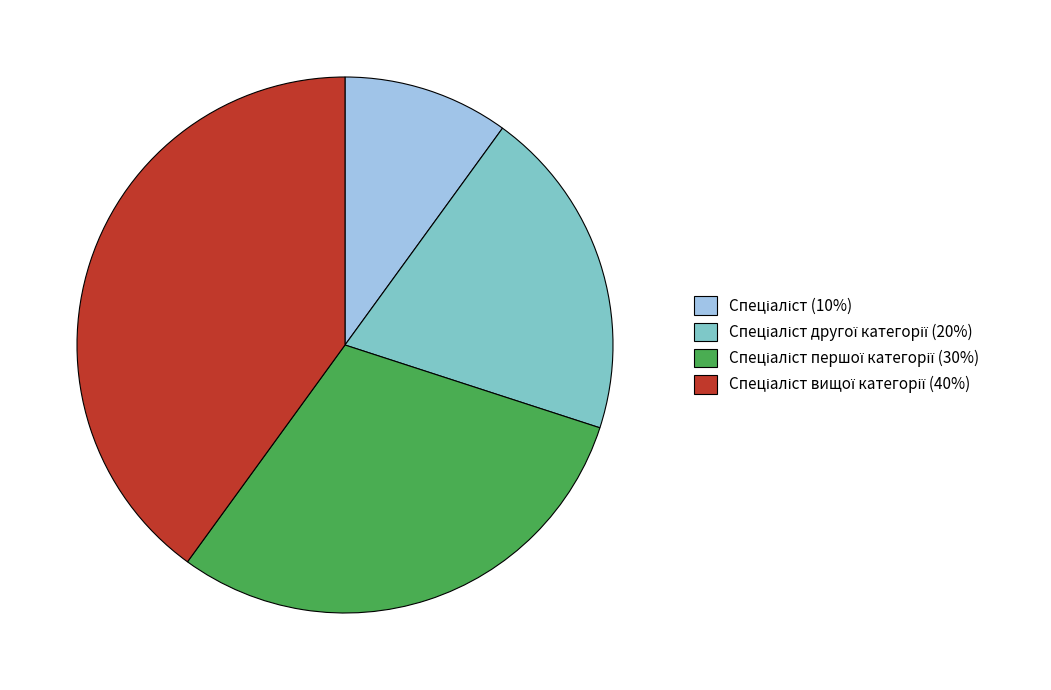

Count the number of slices in the pie.

4